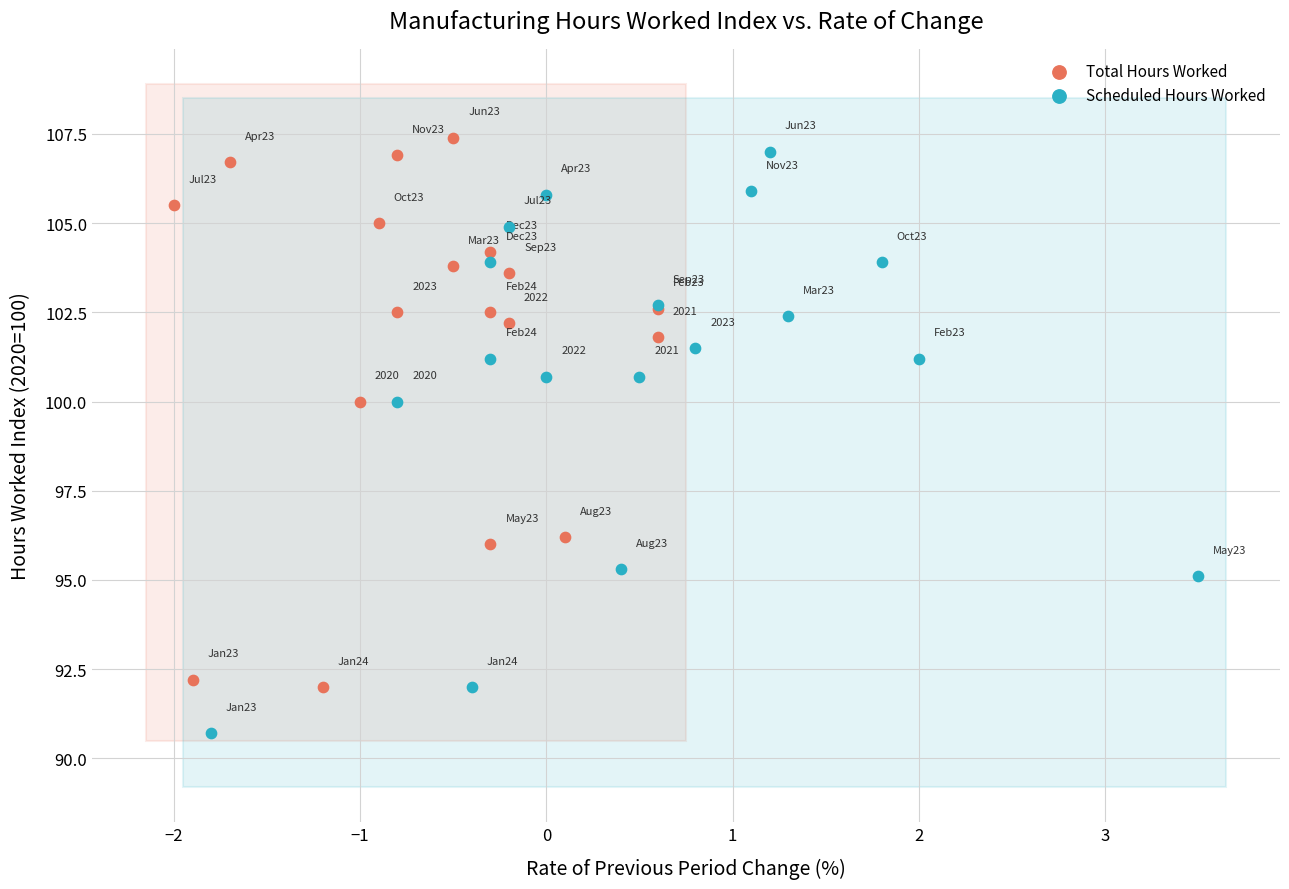

Which series reaches the minimum Y coordinate?

Scheduled Hours Worked